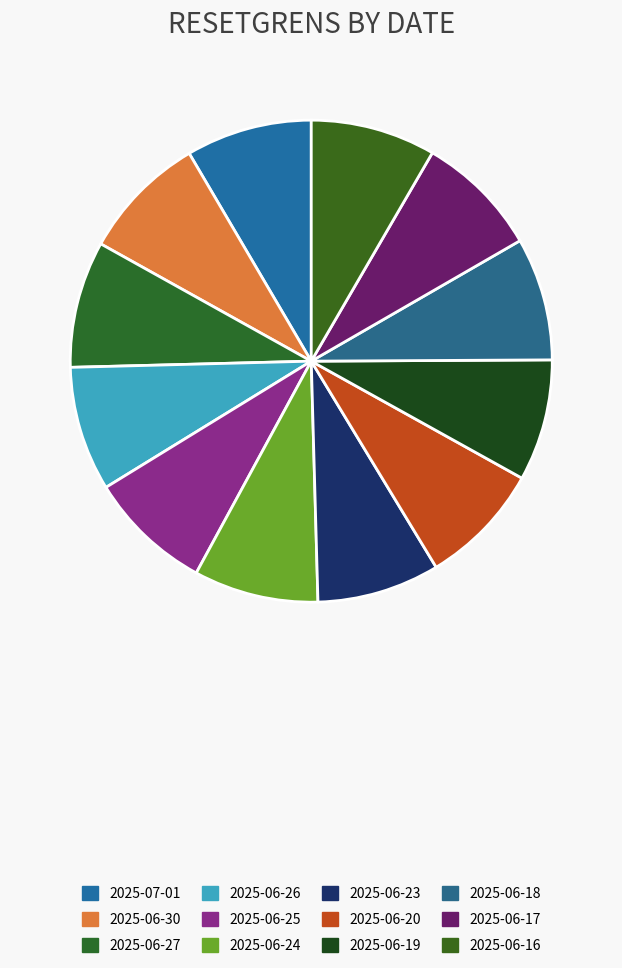

Rank the categories by value from highest to lowest.

2025-06-27, 2025-07-01, 2025-06-30, 2025-06-16, 2025-06-26, 2025-06-24, 2025-06-25, 2025-06-17, 2025-06-20, 2025-06-18, 2025-06-23, 2025-06-19